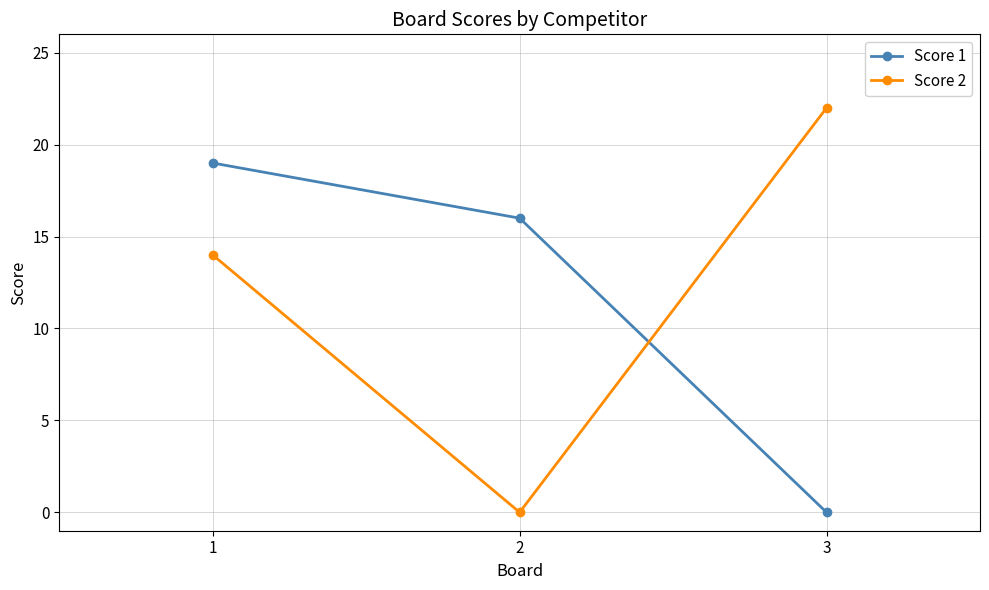

What is the greatest value displayed?

22